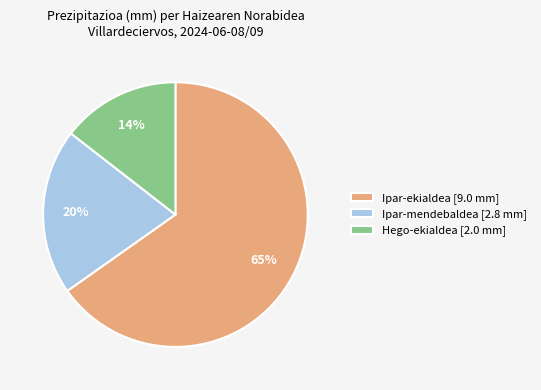

Is it true that Hego-ekialdea [2.0 mm] is 14% of the pie?

True